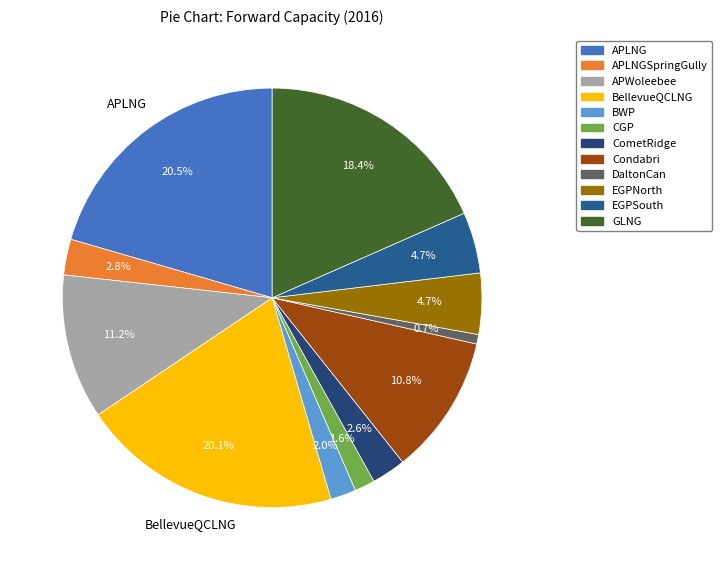

Count the number of slices in the pie.

12